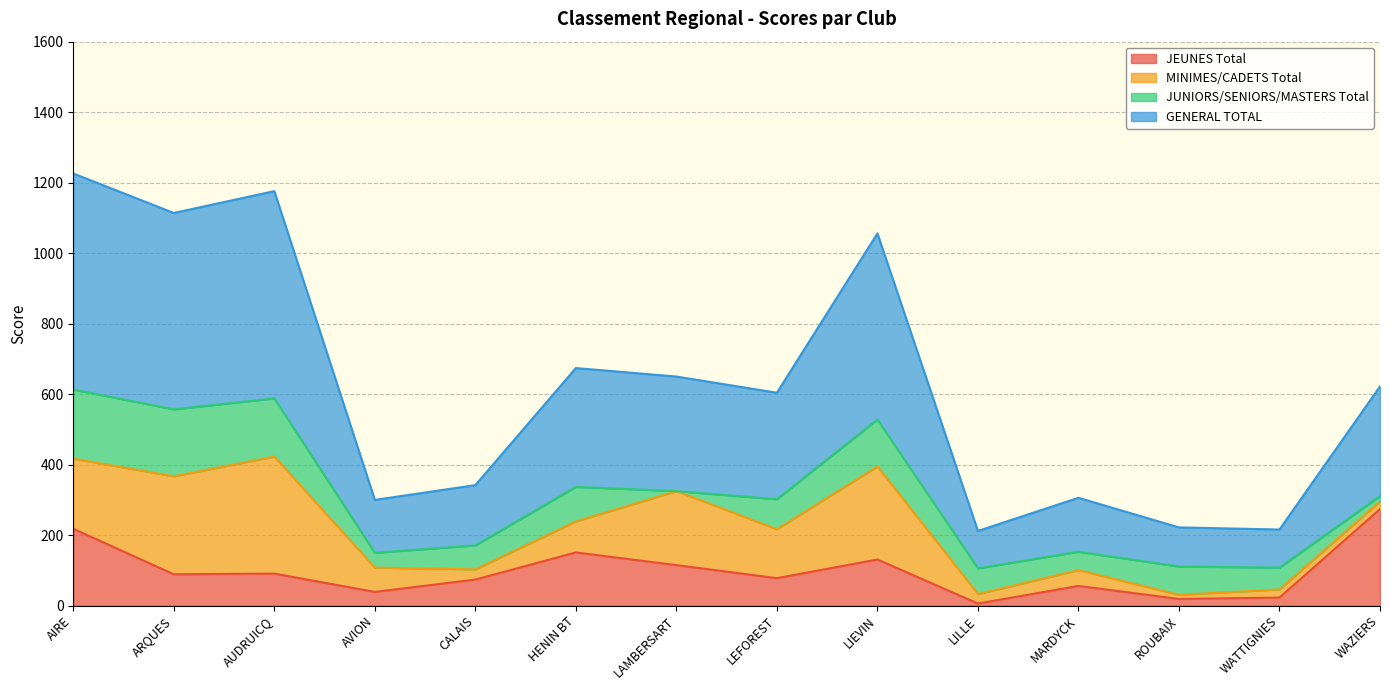

What is the sum of all GENERAL TOTAL values?

4360